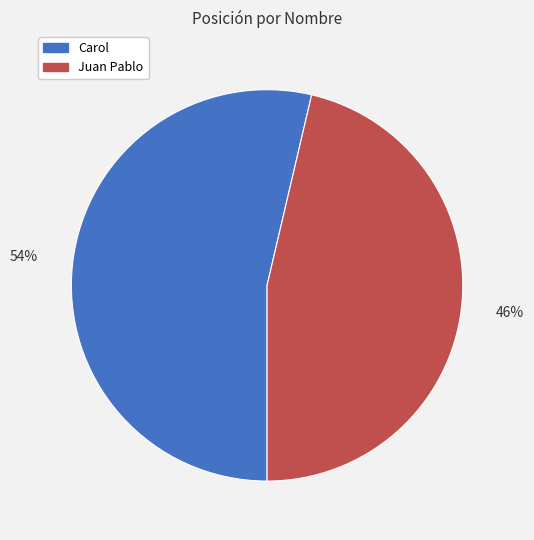

Which has a higher value, Carol or Juan Pablo?

Carol